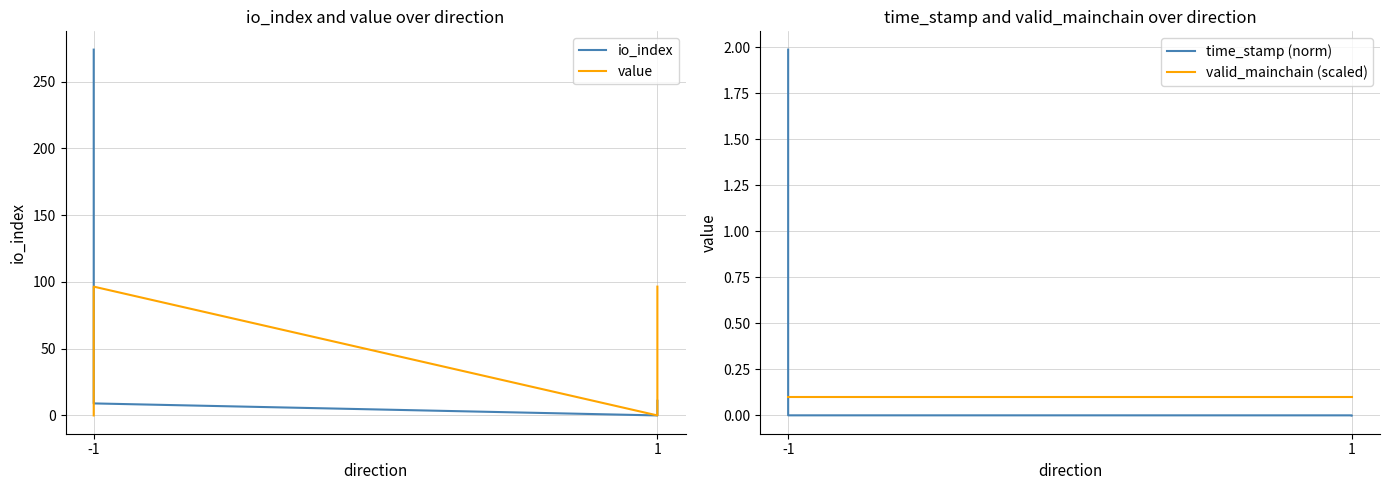

True or false: valid_mainchain (scaled) has more than 2 interior local peaks.

False